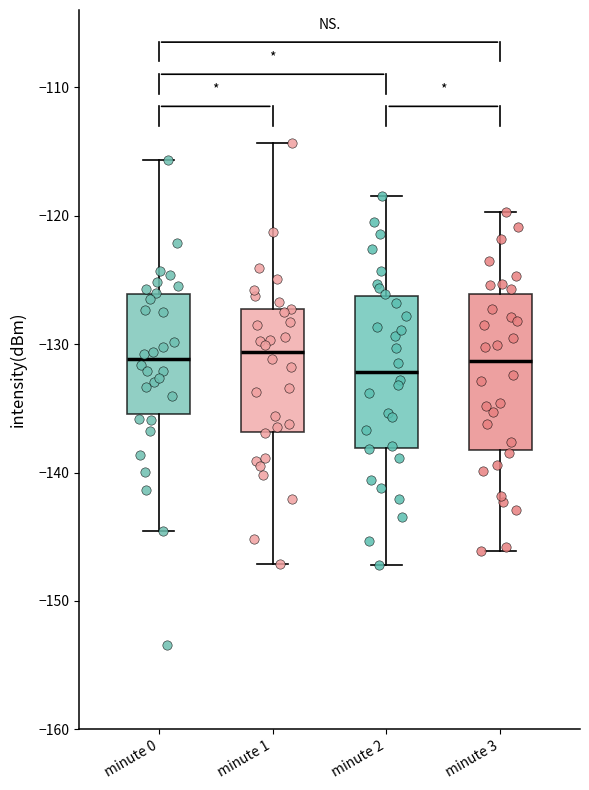

Reading left to right, read every box against the y-axis: the position of its median line, the range the box covers, and the ends of its whiskers. The values are not printed on the chart, so give them approximately, as read against the axis.

minute 0: median -131, box -135 to -126, whiskers -145 to -116
minute 1: median -131, box -137 to -127, whiskers -147 to -114
minute 2: median -132, box -138 to -126, whiskers -147 to -118
minute 3: median -131, box -138 to -126, whiskers -146 to -120